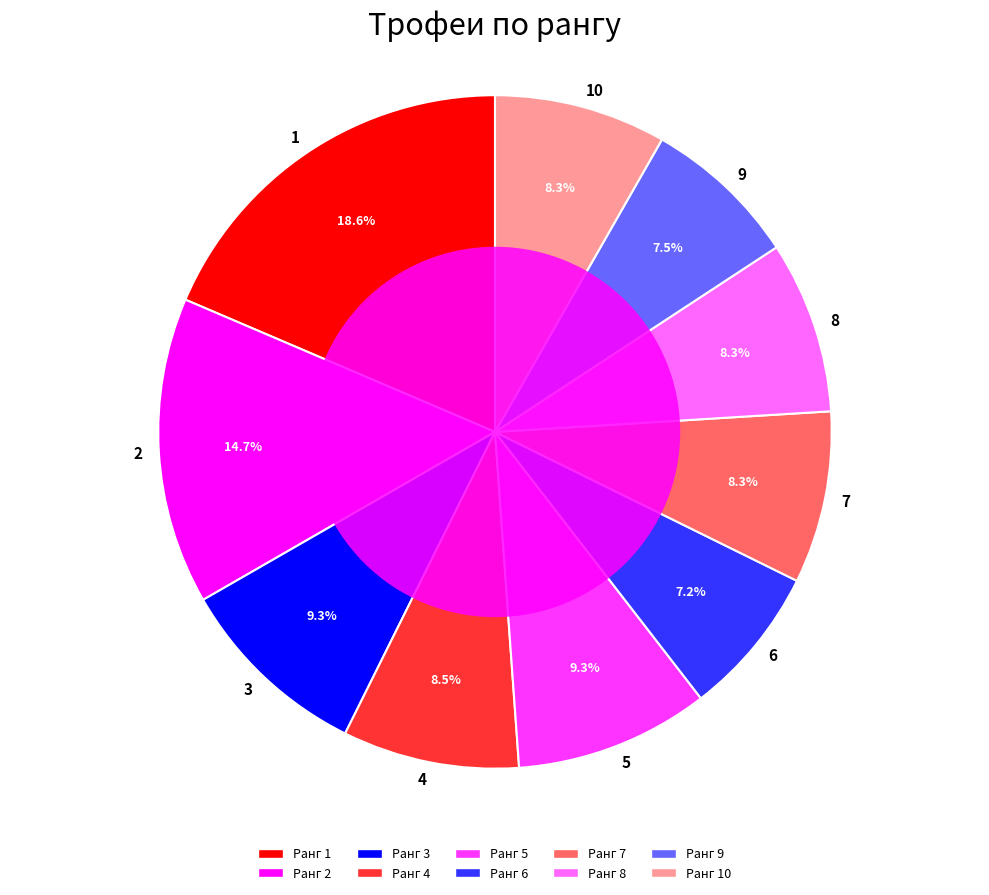

The 3 slice represents 21% of the pie. True or false?

False